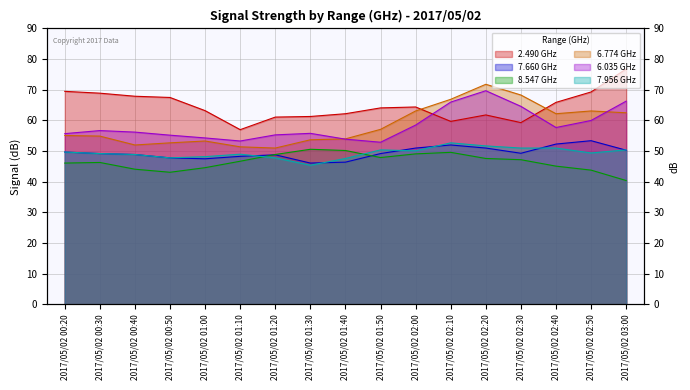

Which series has the largest total across all categories?

2.490